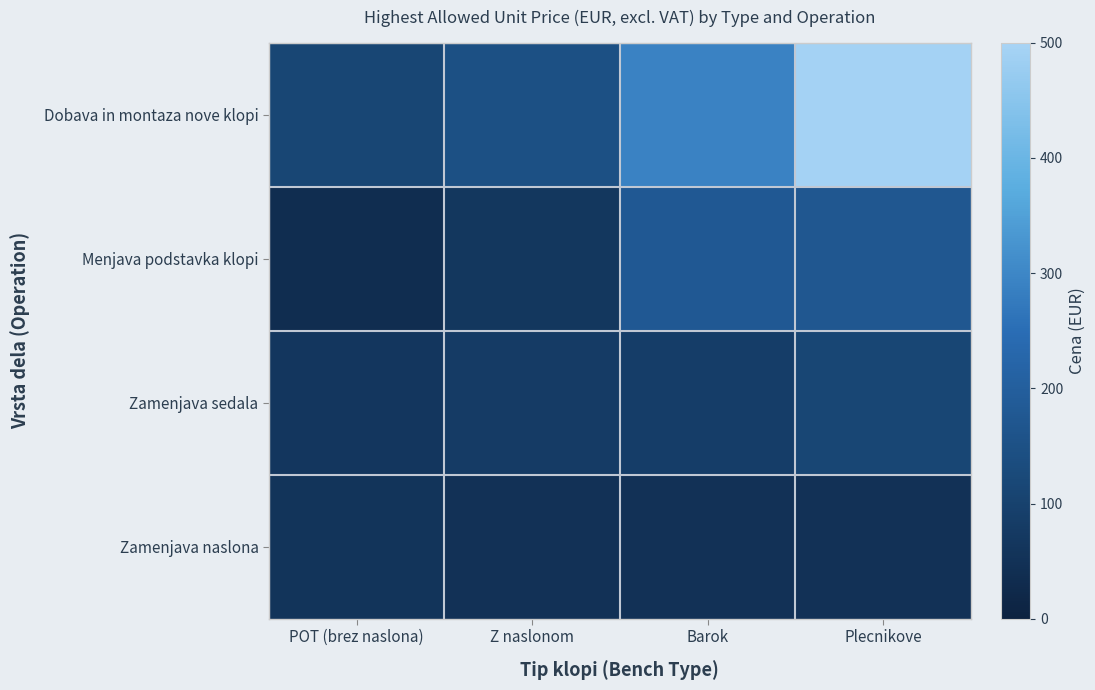

What is the difference between the highest and lowest values at Z naslonom?

98.8